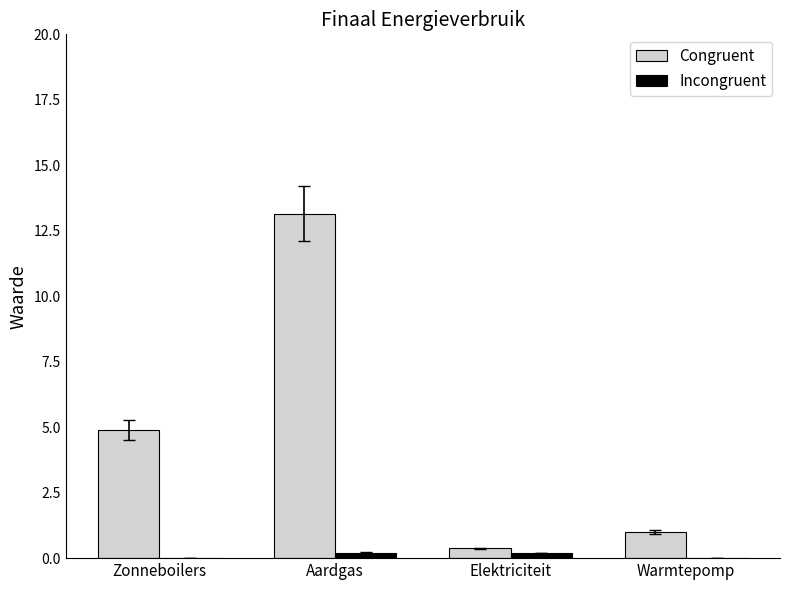

Which category has the highest value across all series?

Aardgas